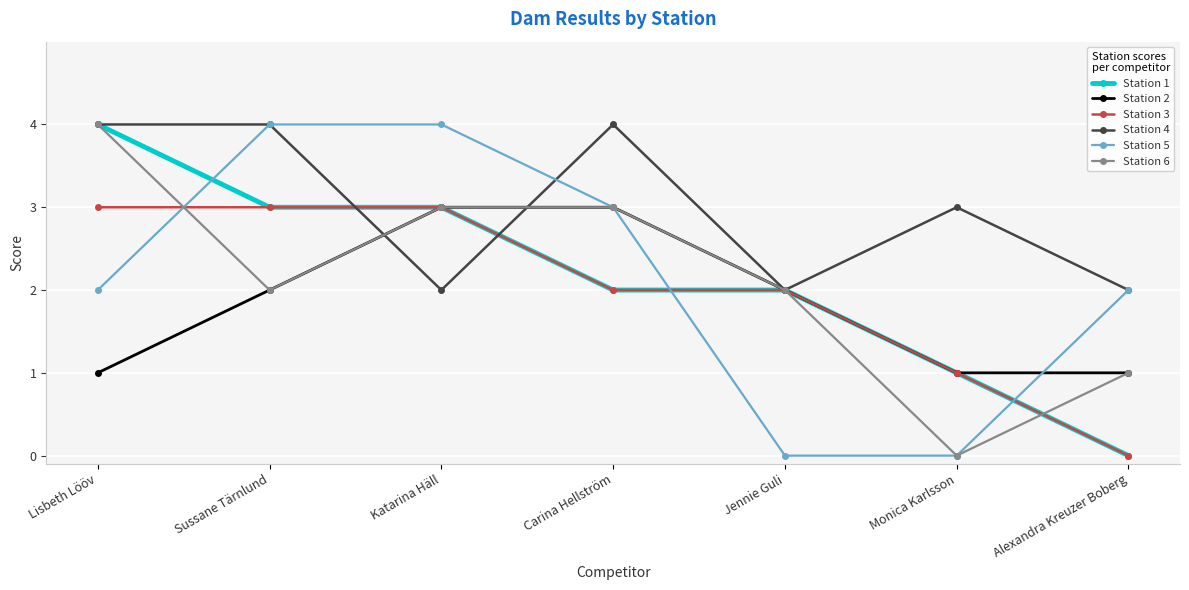

True or false: Station 1 and Station 5 cross at least once.

True